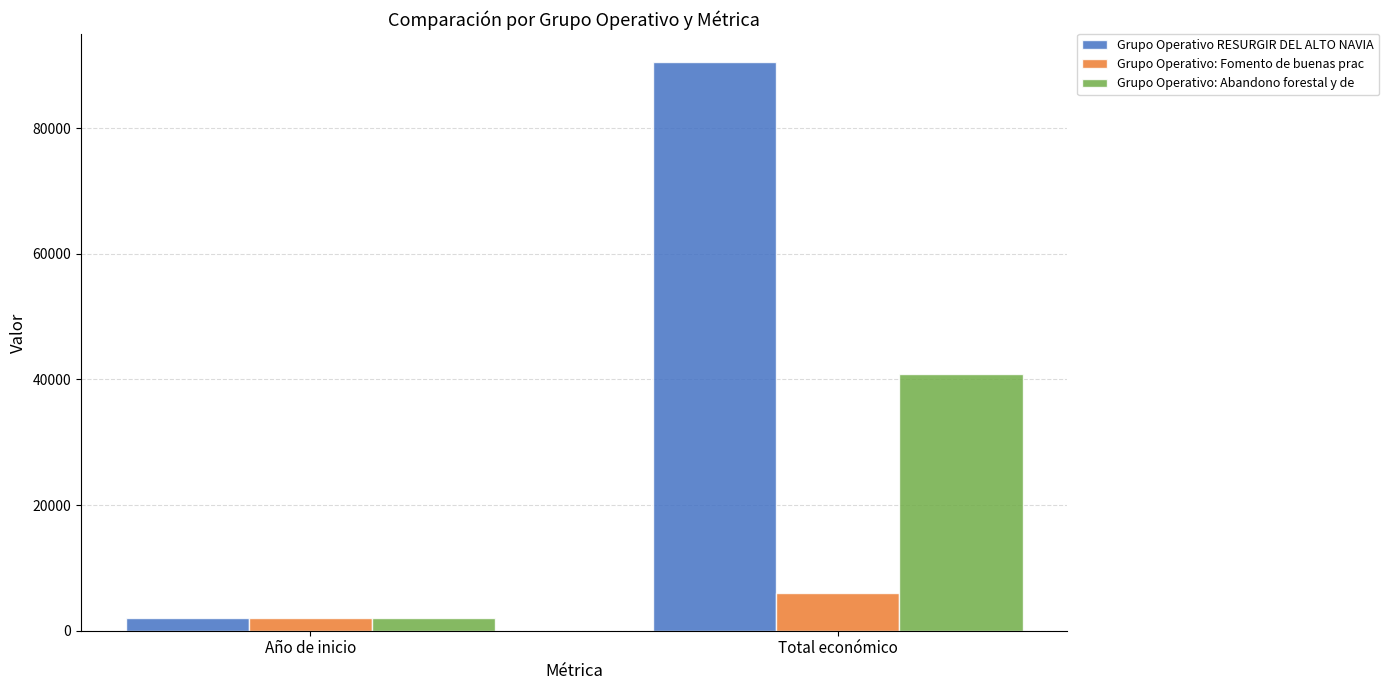

What is the highest value of the Grupo Operativo: Fomento de buenas prac series?

6000